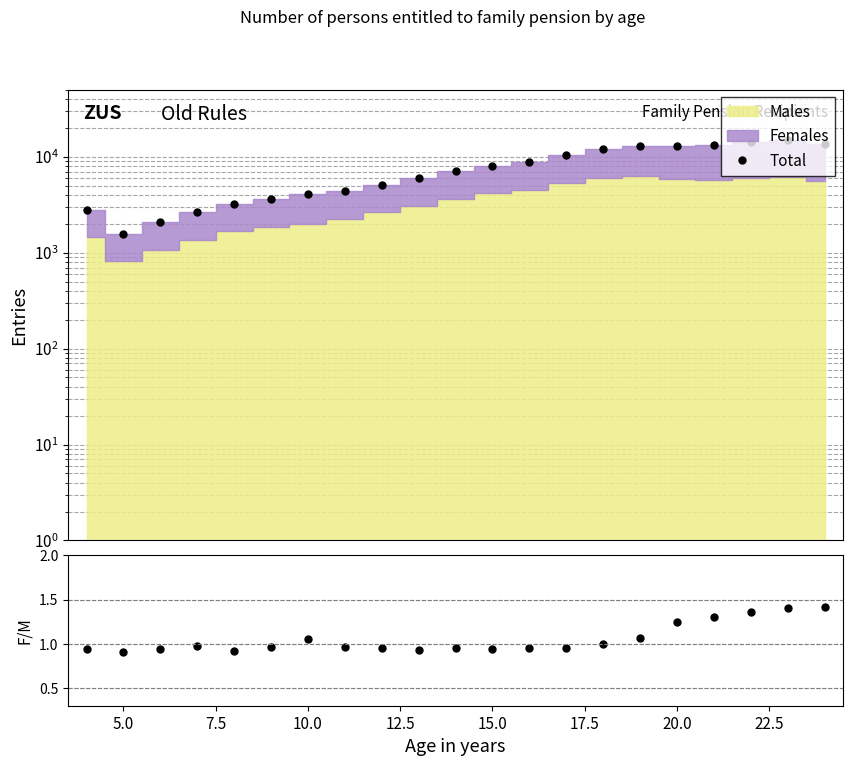

What is the sum of all F/M ratio values?

22.2